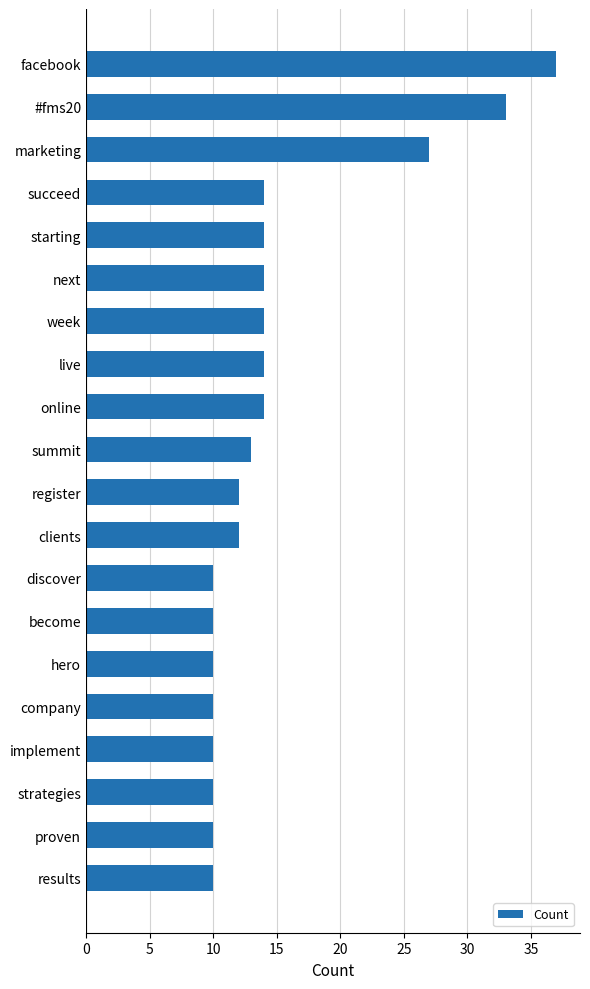

Is it true that the value at results is 3?

False